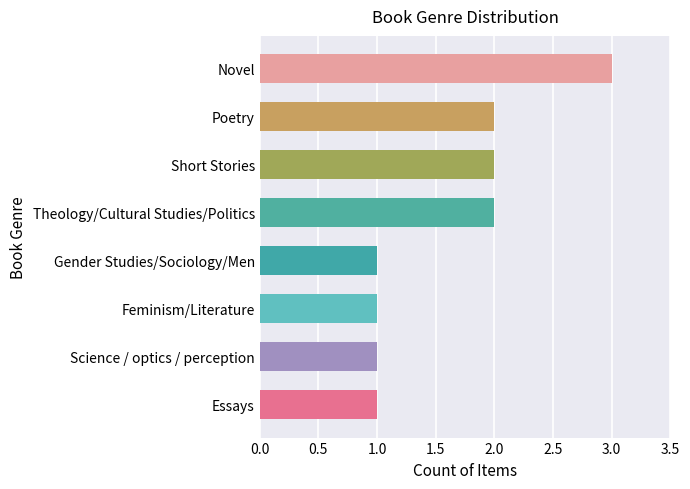

What is the sum of all values?

13